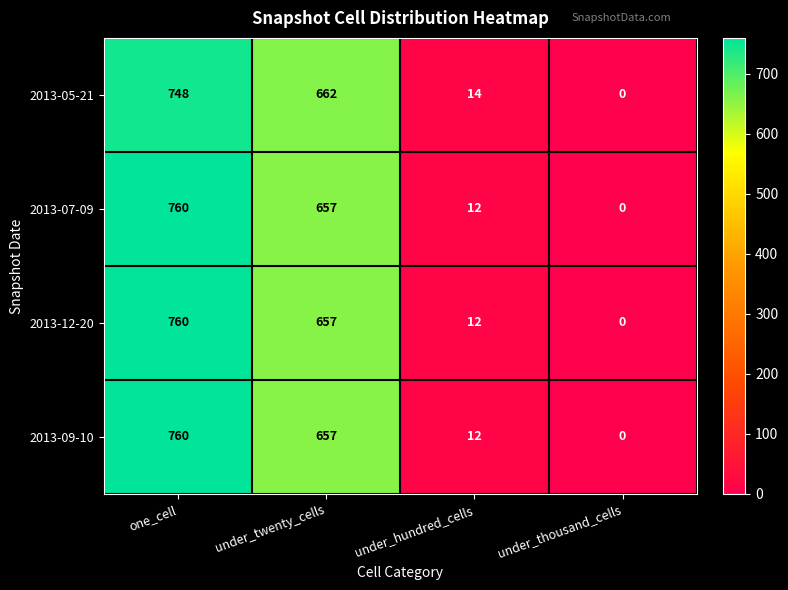

What is the difference between the highest and lowest values at one_cell?

12